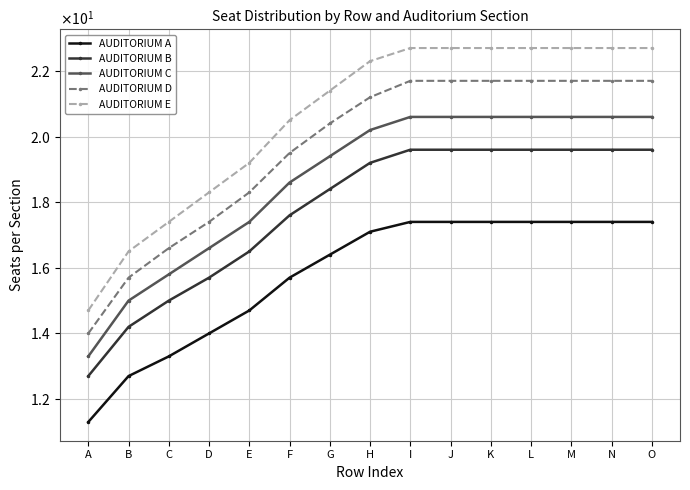

At which label does AUDITORIUM B reach its minimum?

A